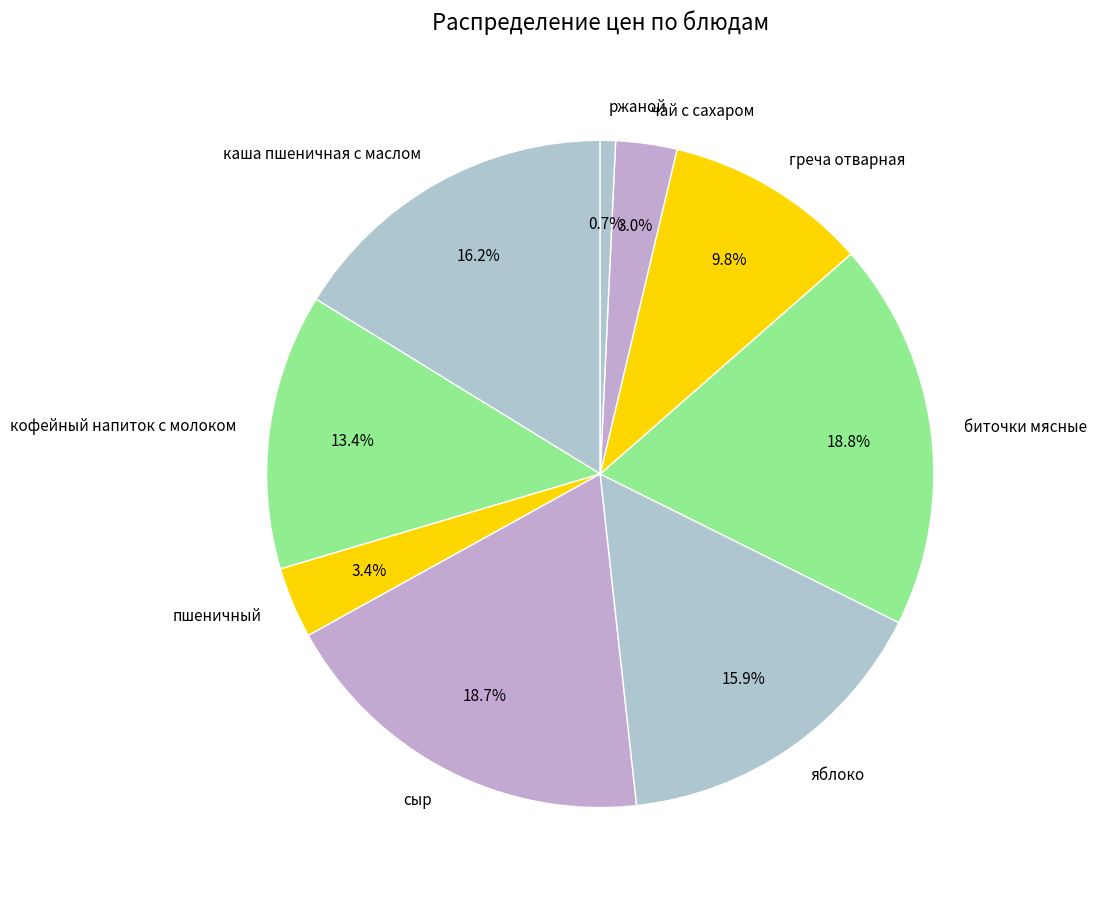

The чай с сахаром slice represents 3% of the pie. True or false?

True